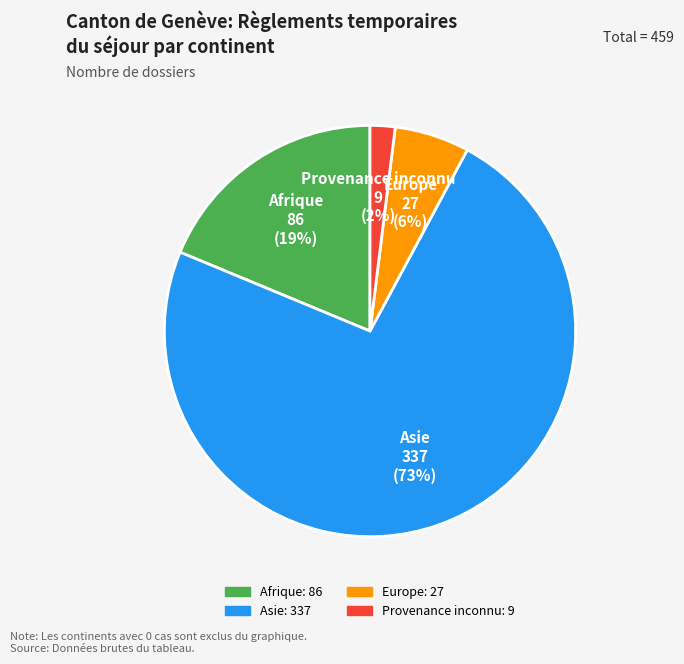

Is there a majority slice in this chart?

Yes